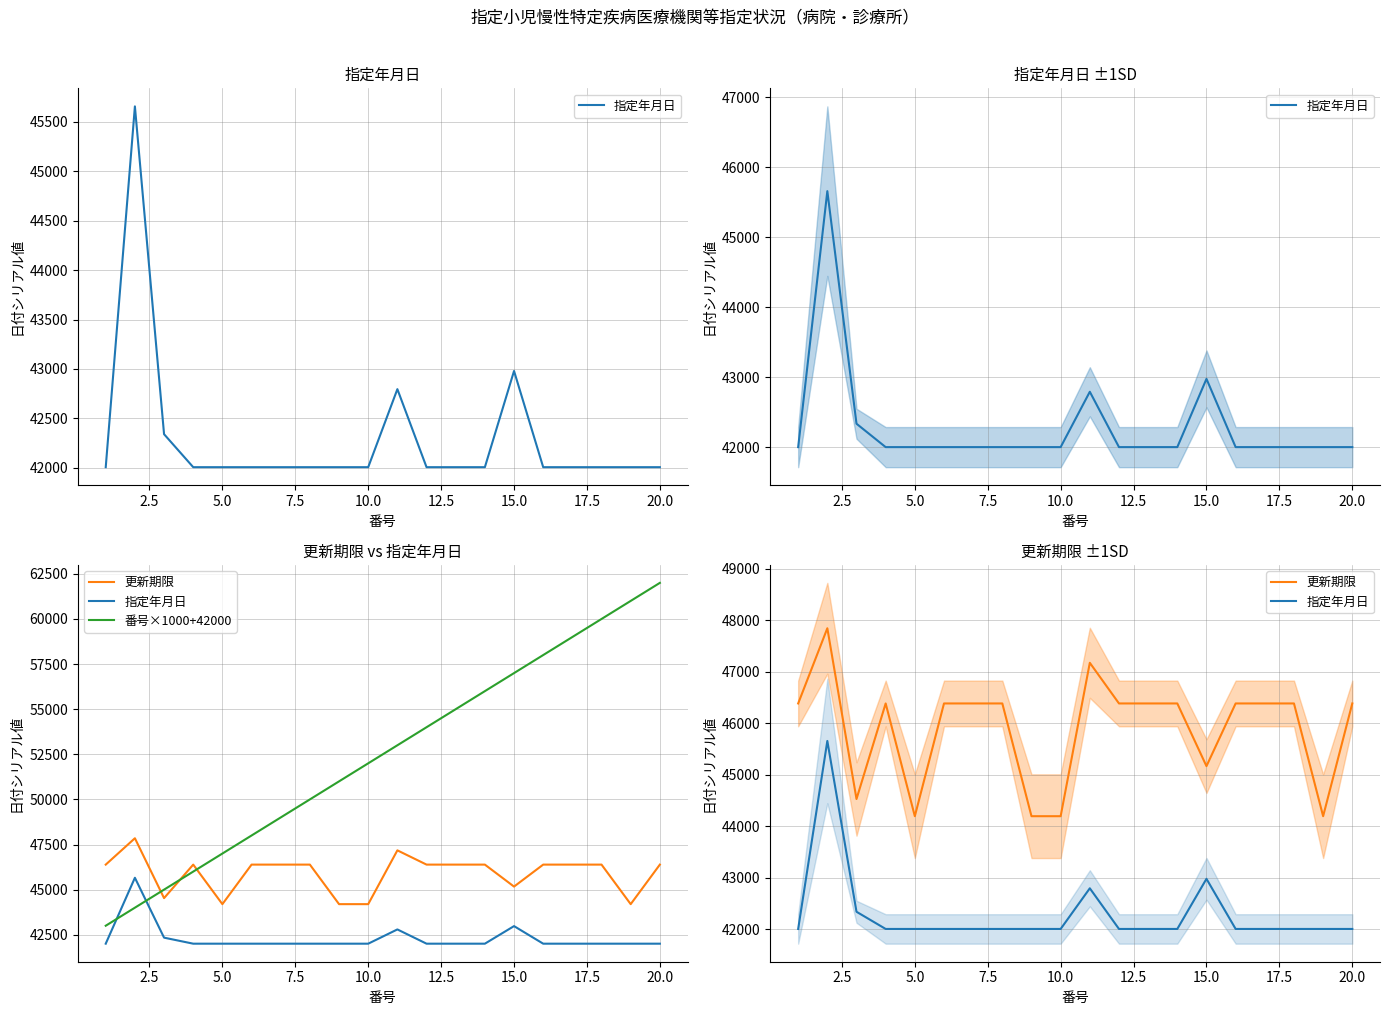

Is the value of 番号×1000+42000 at 17.5 greater than the value of 更新期限 at 7.5?

Yes